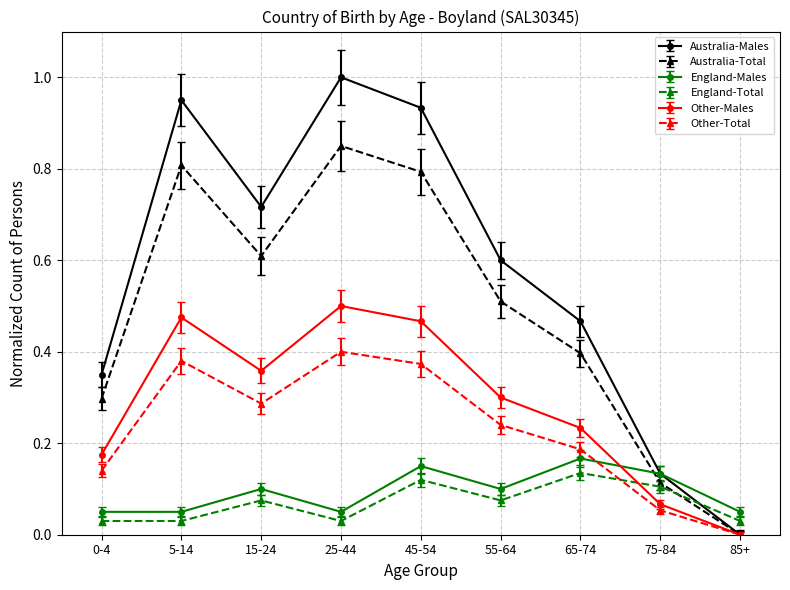

Does the chart have visible grid lines?

Yes